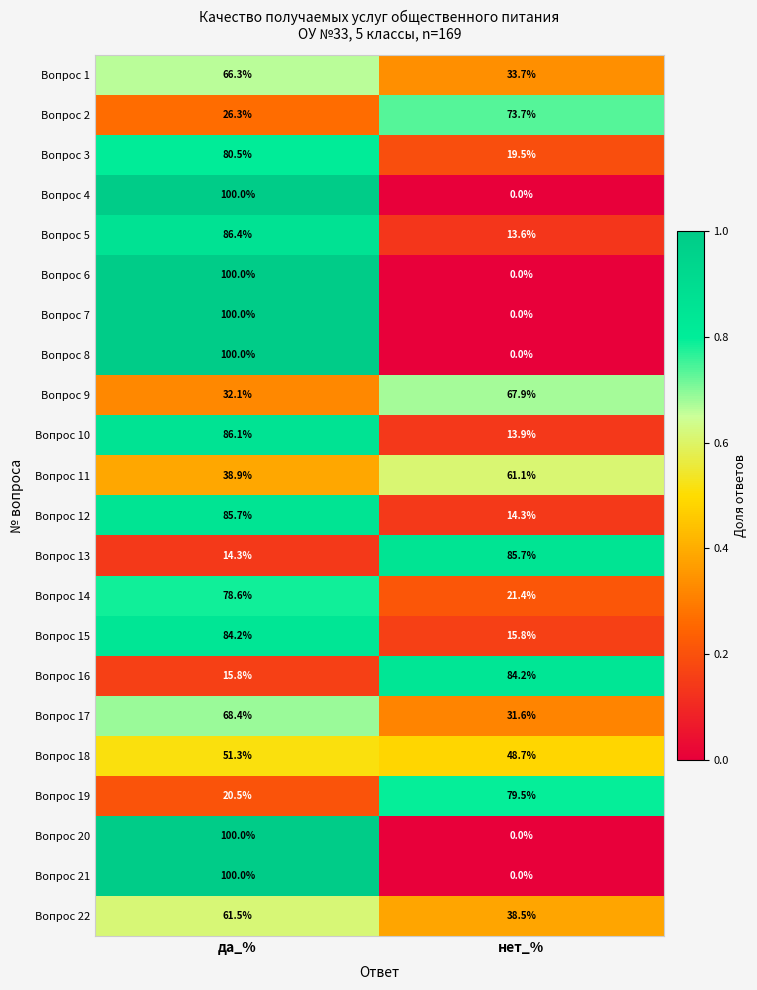

What is the total value across all series at нет_%?

703.1